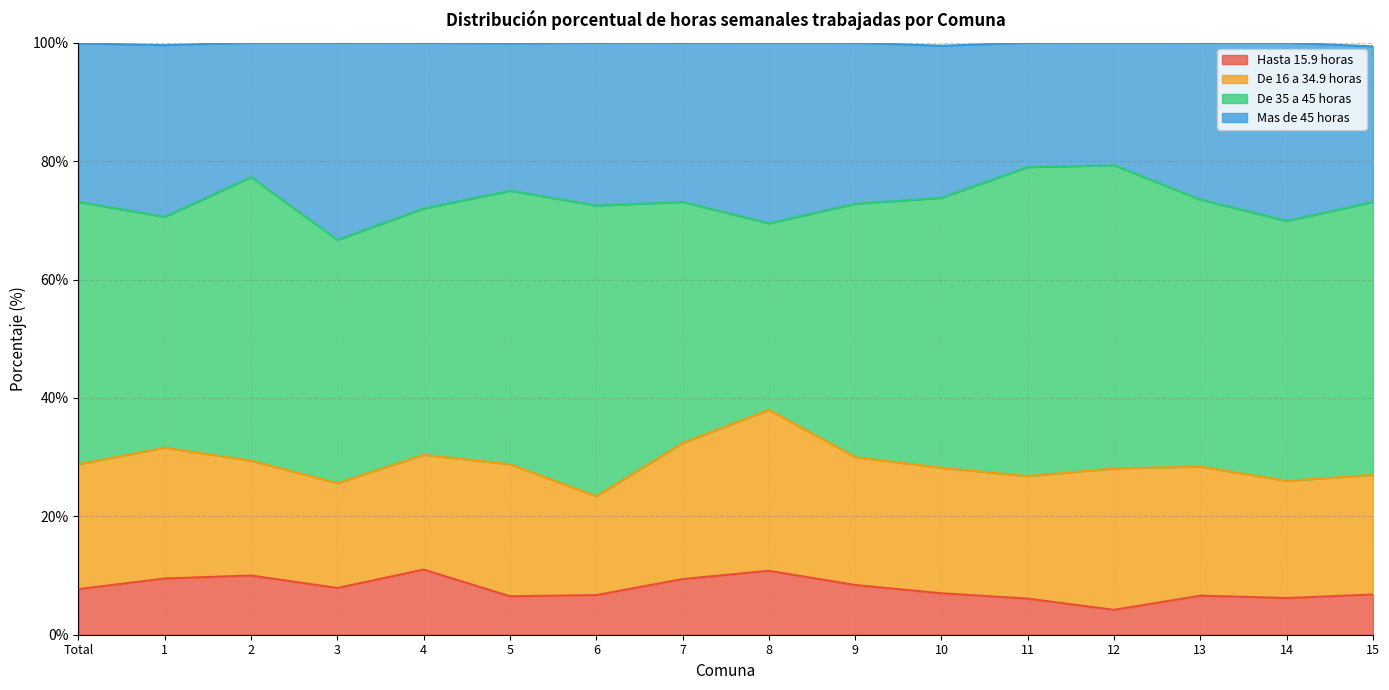

How many data points in Hasta 15.9 horas are less than 7?

7